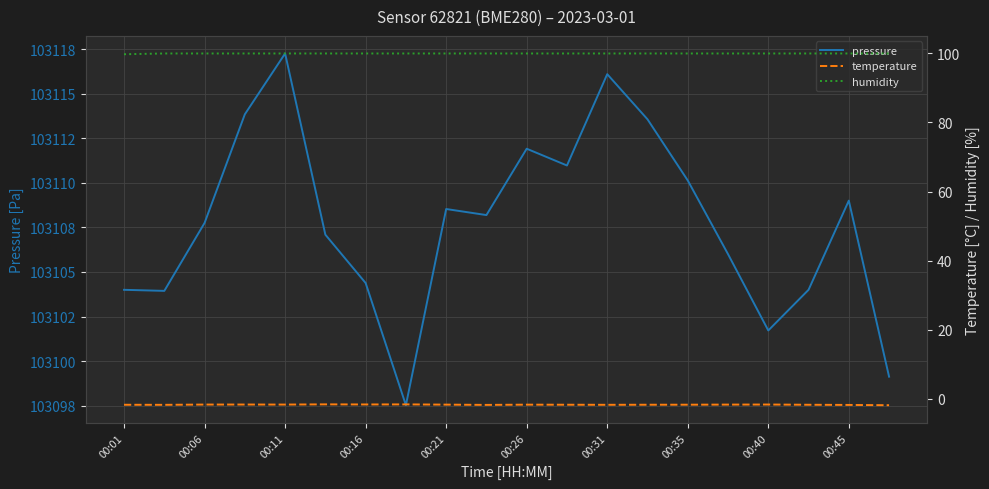

How many interior local peaks does the temperature series have?

5